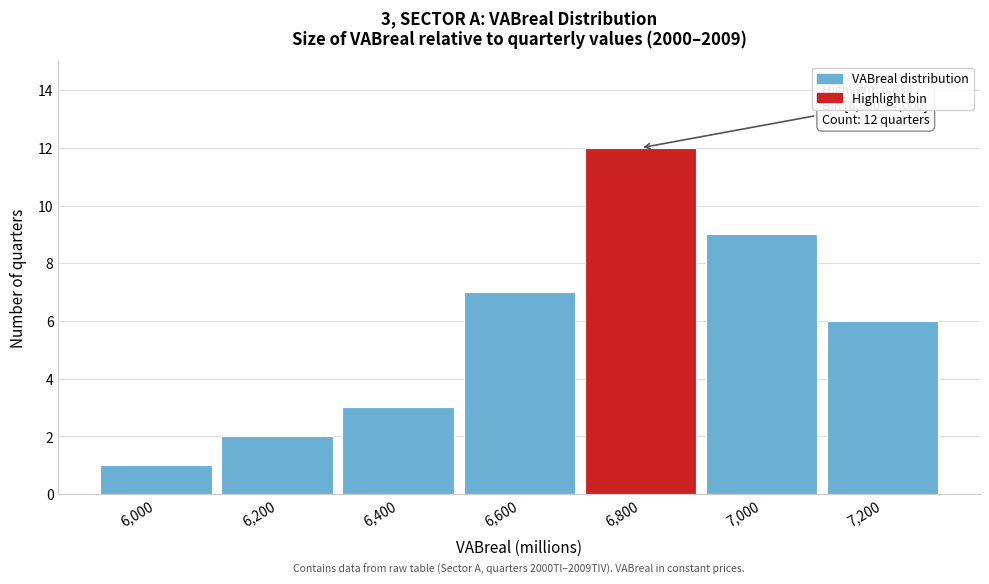

Reading left to right, list all the values displayed in this chart.

1	2	3	7	12	9	6